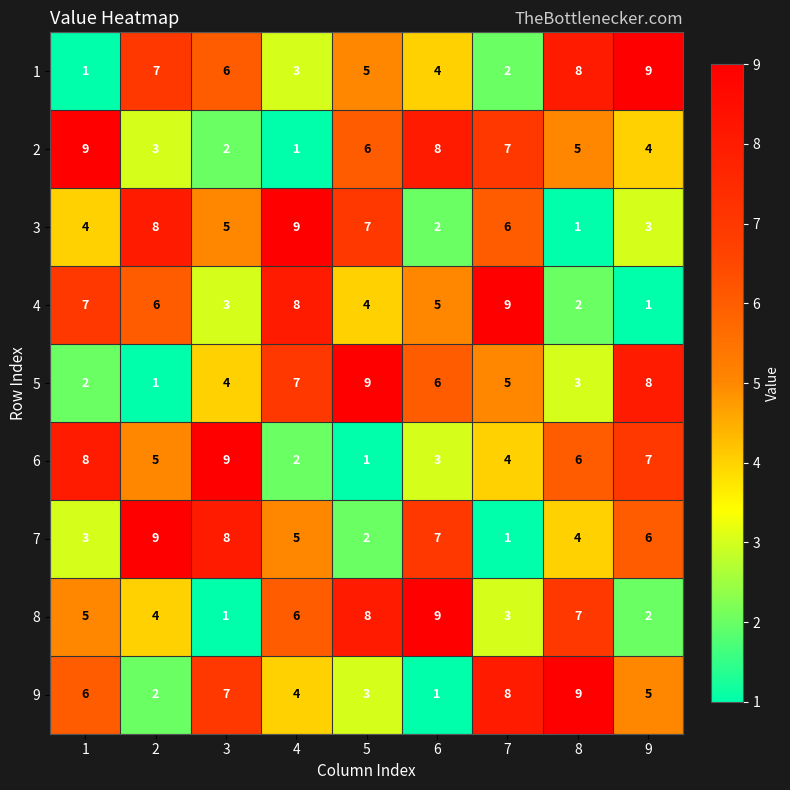

What is the greatest value displayed?

9